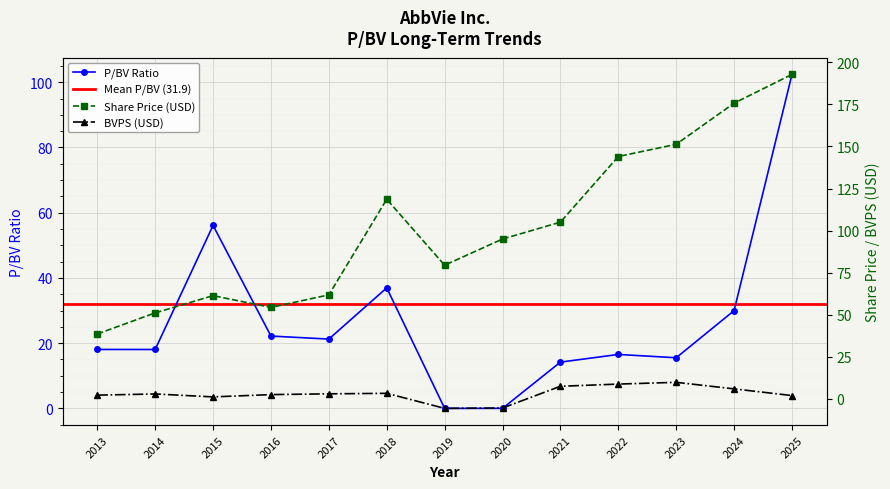

How many lines are shown in the chart?

3